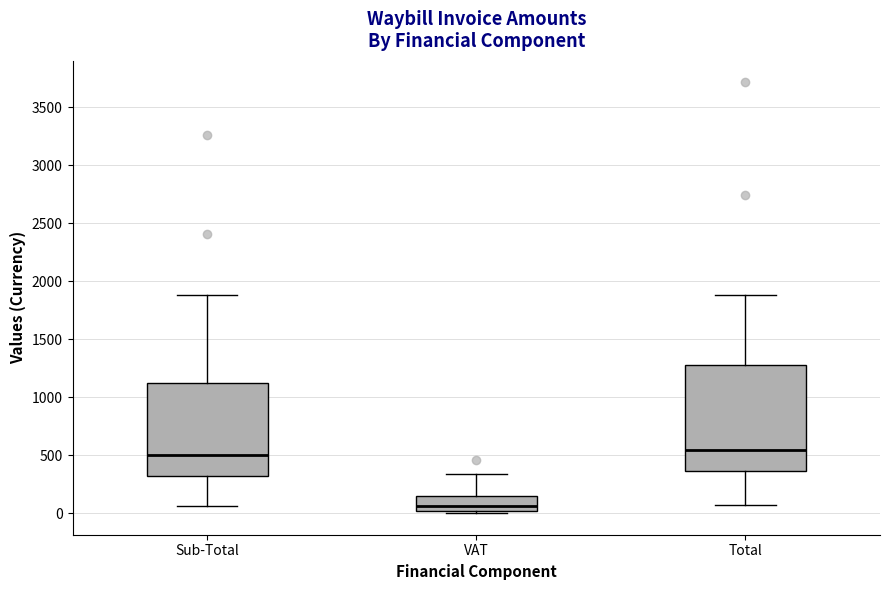

Reading left to right, transcribe this box plot: for each box, give where its median line is, the range the box spans, and where its two whiskers end, as read against the y-axis. The values are not printed on the chart, so give them approximately, as read against the axis.

Sub-Total: median 500, box 300 to 1100, whiskers 50 to 1900
VAT: median 50, box 0 to 150, whiskers 0 (just below the box's lower edge) to 350
Total: median 550, box 350 to 1300, whiskers 50 to 1900